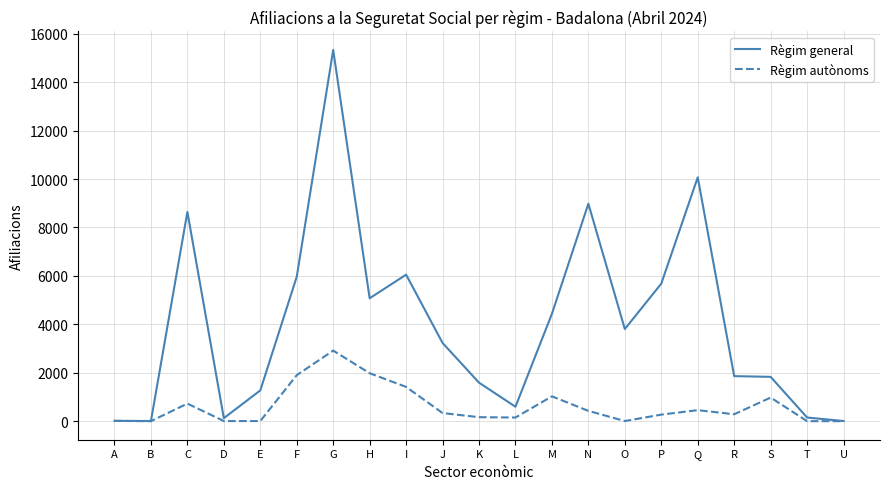

The Règim autònoms series shows 639 at I. True or false?

False